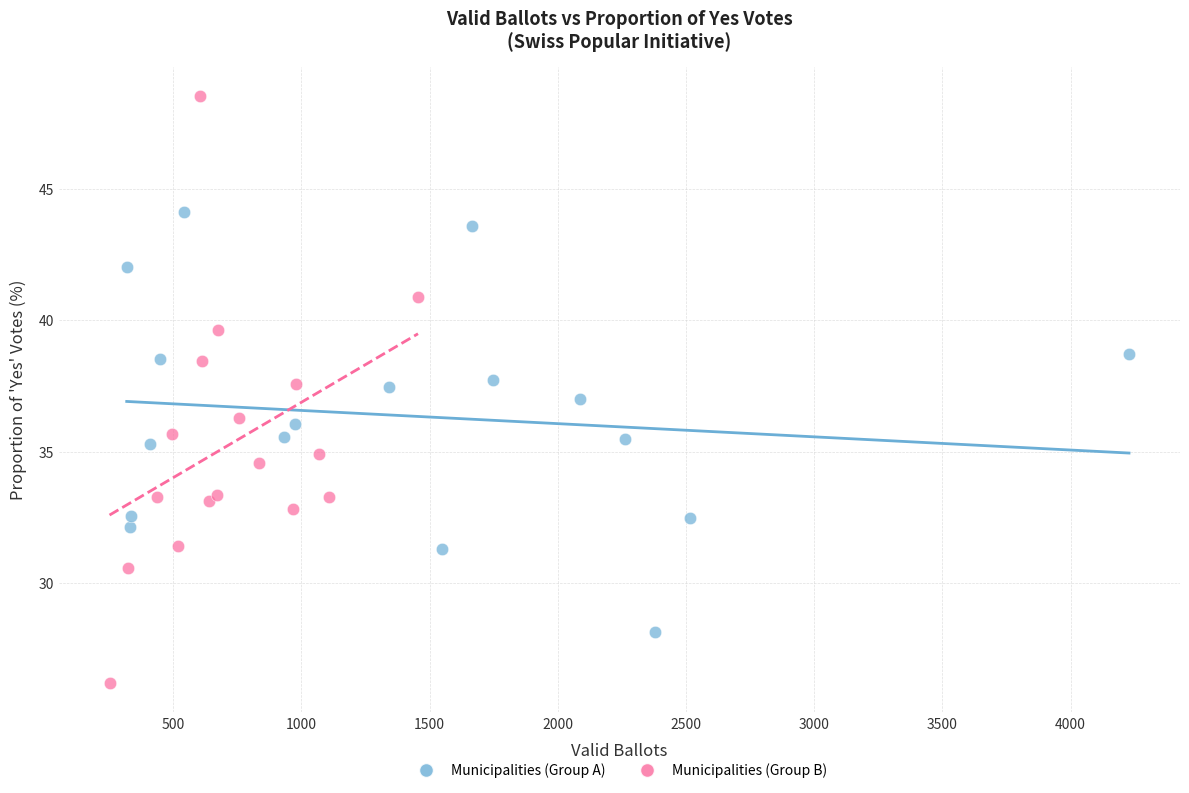

Which series has the largest Y range (max minus min)?

Municipalities (Group B)